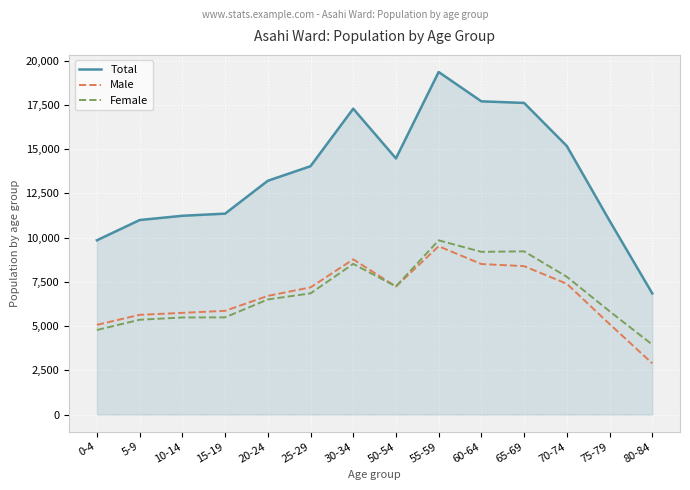

How many lines are shown in the chart?

3